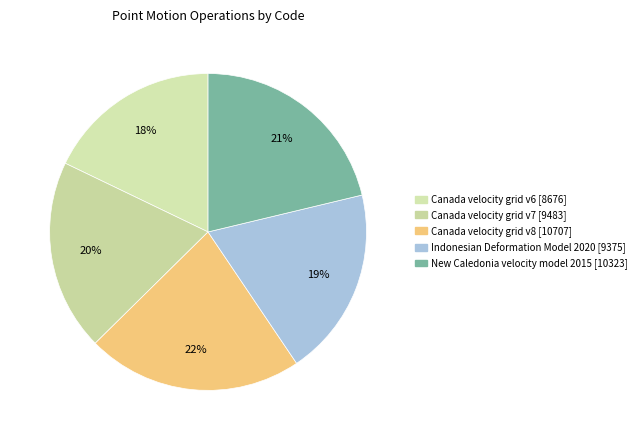

Combined, what portion of the pie is Canada velocity grid v7 and Indonesian Deformation Model 2020?

38.8%